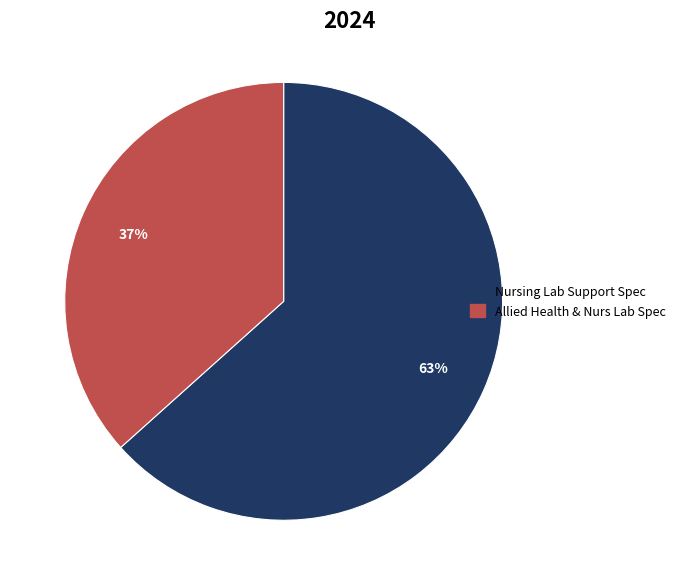

Is it true that Allied Health & Nurs Lab Spec is 37% of the pie?

True